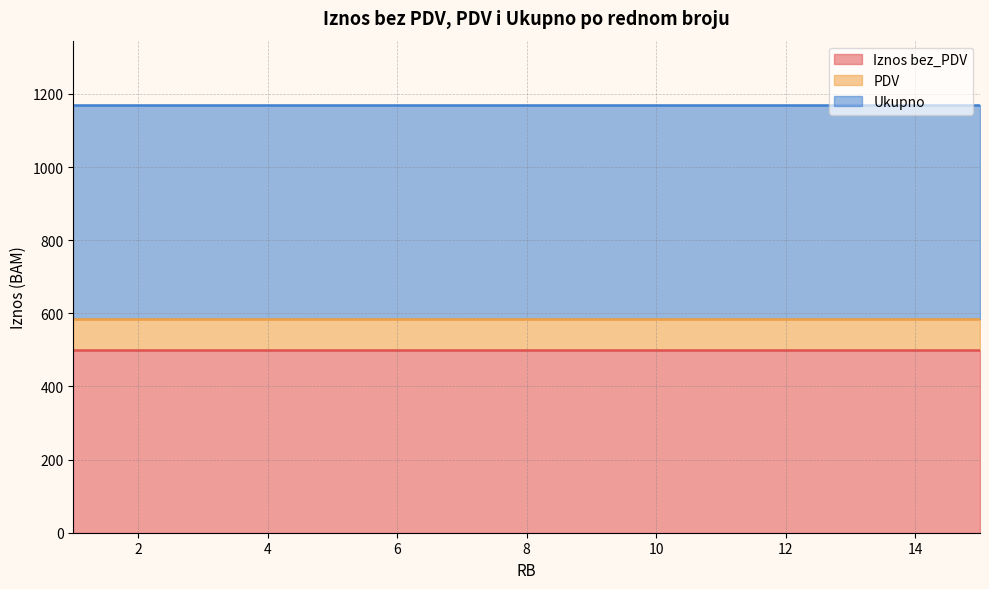

True or false: PDV and Iznos bez_PDV cross at least once.

False